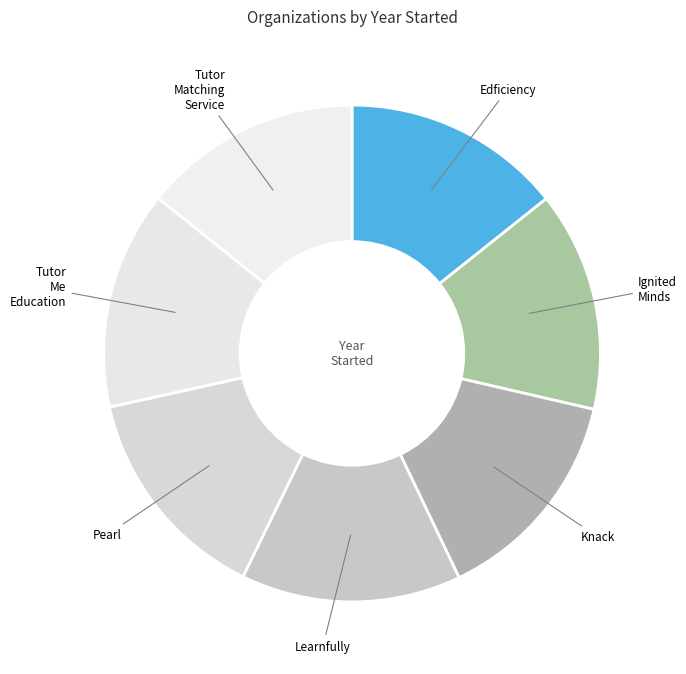

Is there a majority slice in this chart?

No